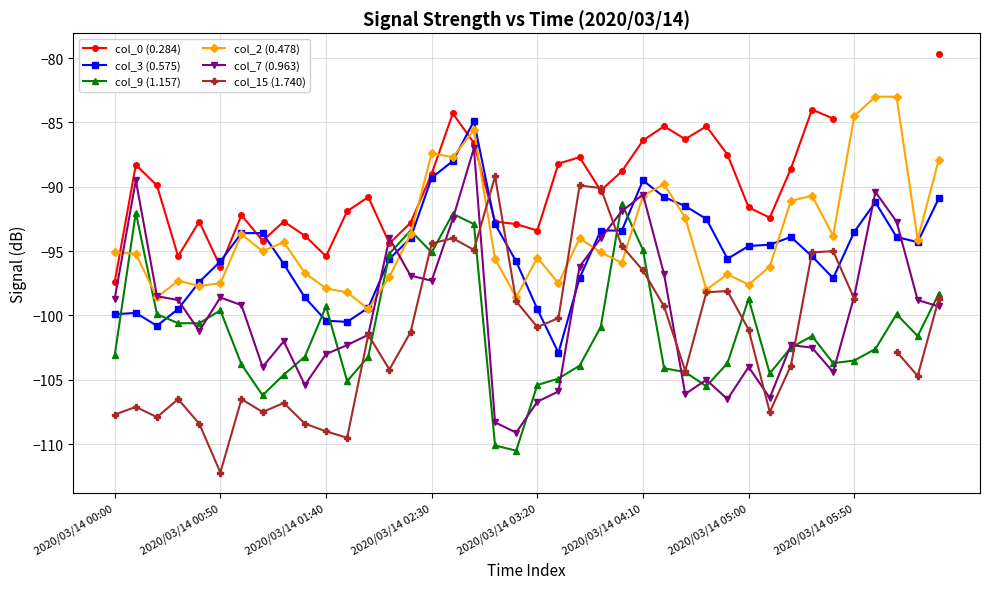

What are all the series names shown in the legend?

col_0 (0.284), col_3 (0.575), col_9 (1.157), col_2 (0.478), col_7 (0.963), col_15 (1.740)